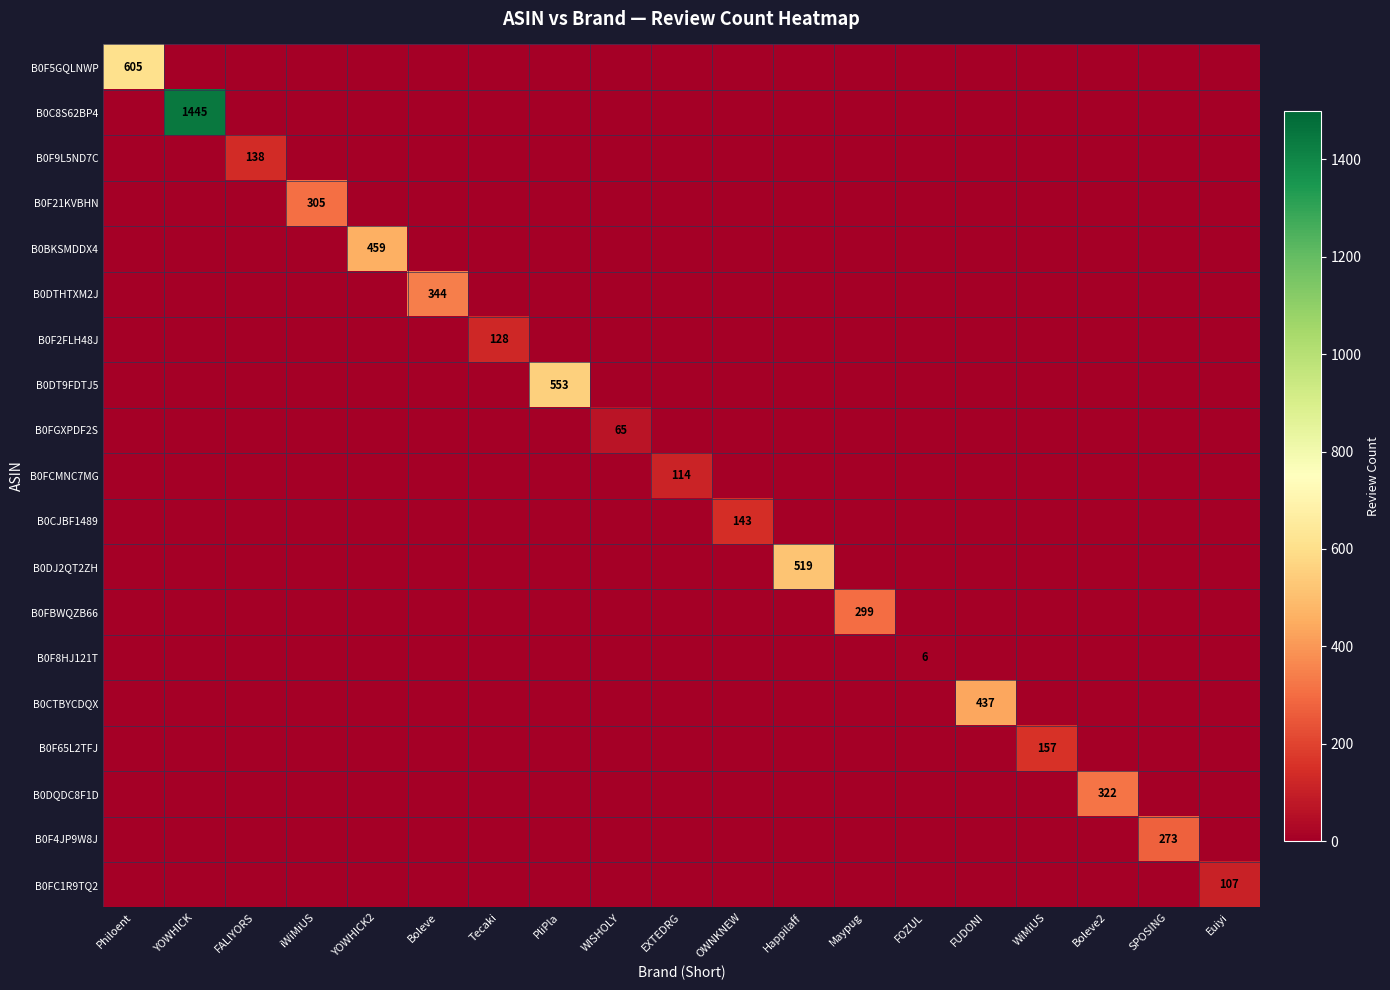

True or false: B0CTBYCDQX has a value of 174 at FUDONI.

False